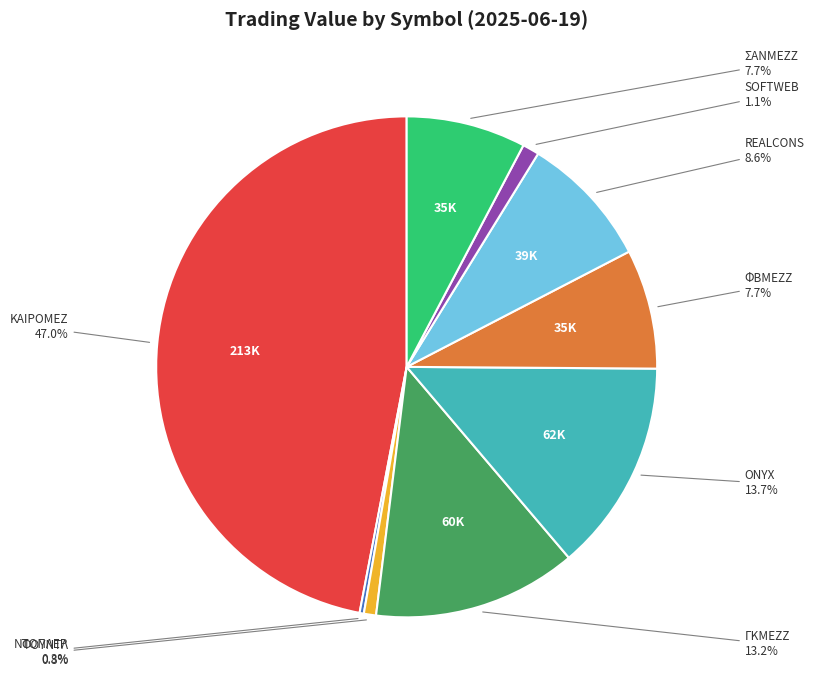

Which slice is the largest?

ΚΑΙΡΟΜΕΖ